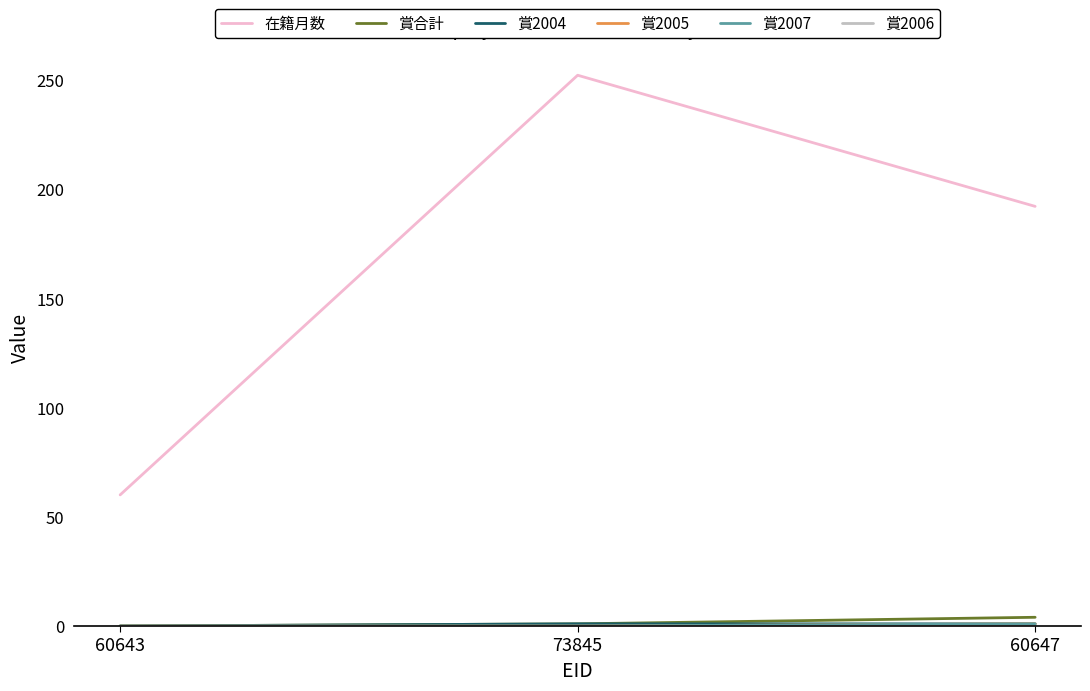

Does the chart display data point markers on the line(s)?

No